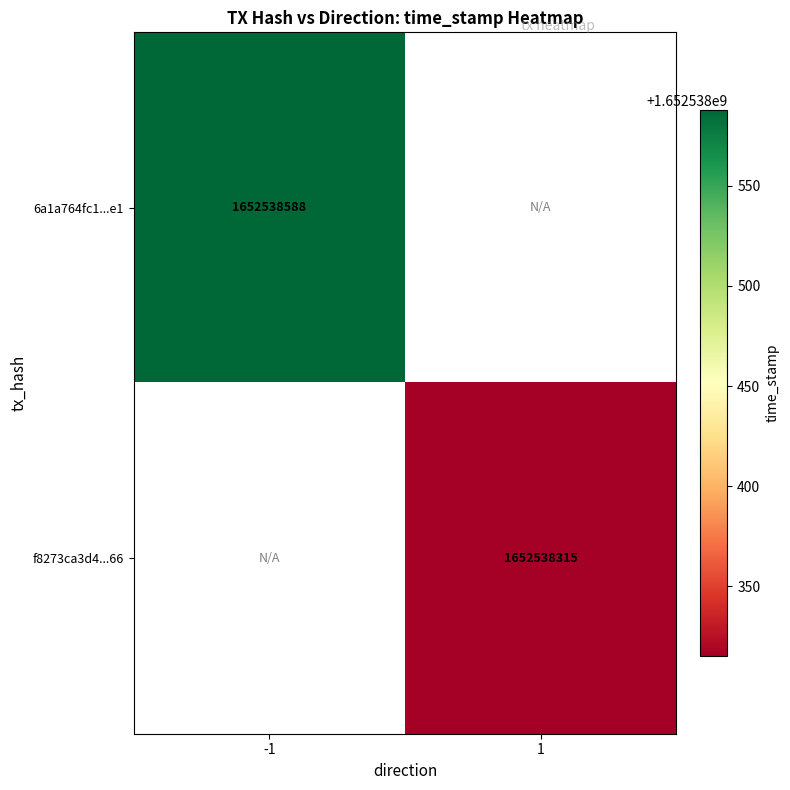

The 6a1a764fc1ec7e8a4c508c3fdb69018bf19b0e1 series shows -1 at direction. True or false?

True